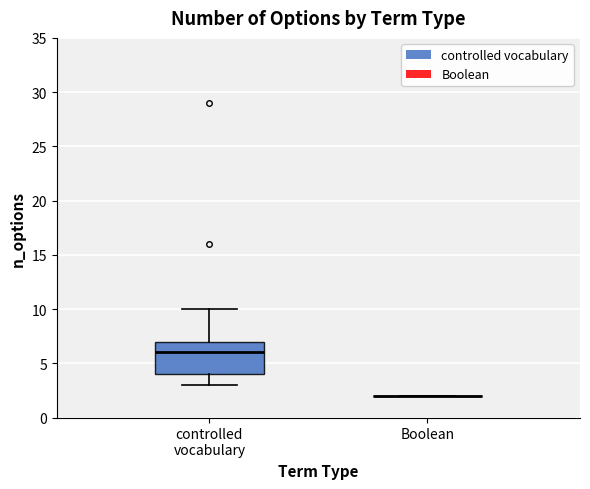

Reading left to right, read every box against the y-axis: the position of its median line, the range the box covers, and the ends of its whiskers. The values are not printed on the chart, so give them approximately, as read against the axis.

controlled vocabulary: median 6, box 4 to 7, whiskers 3 to 10
Boolean: box collapsed to a line at 2, whiskers 2 to 2